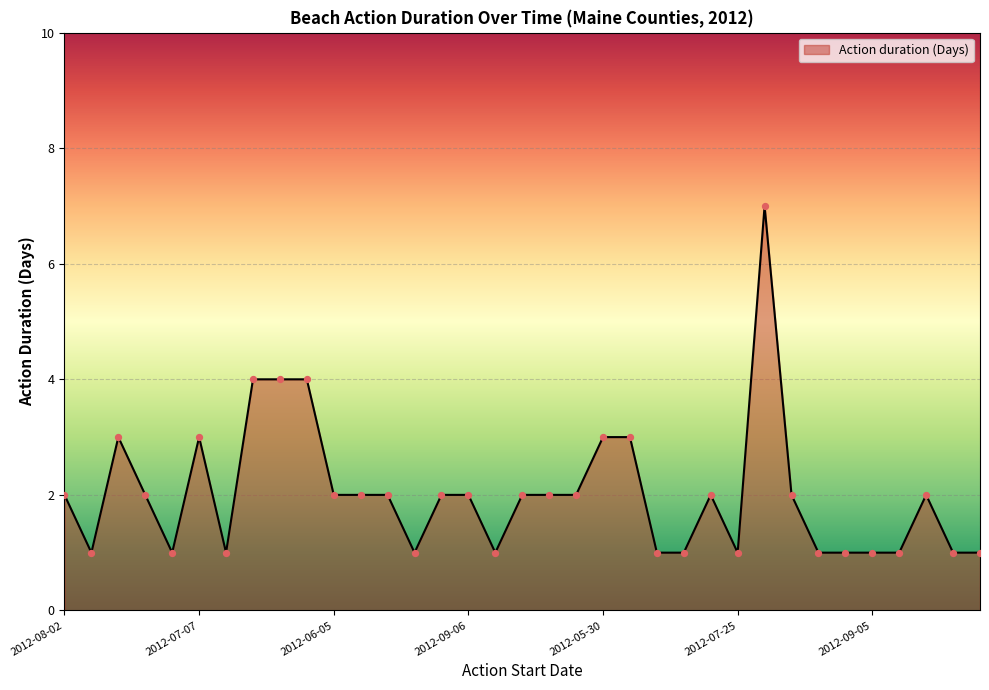

What is the maximum value shown in the chart?

7